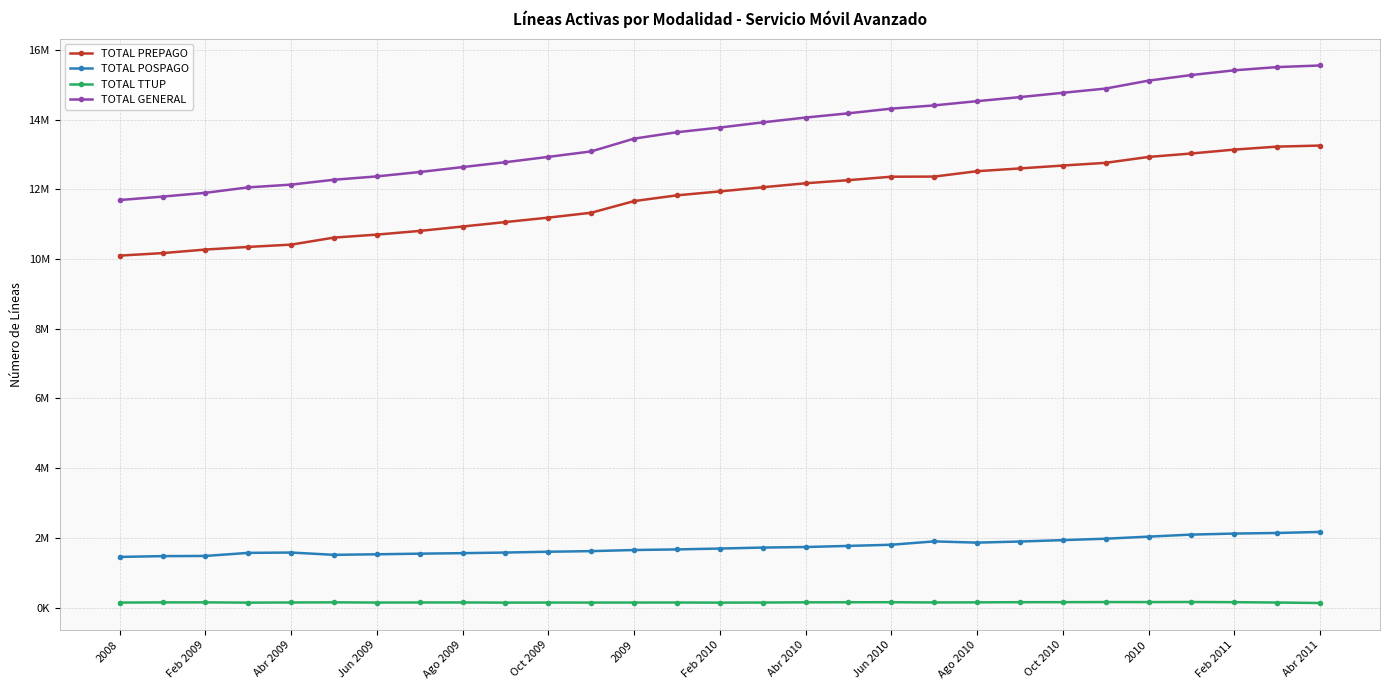

Does the chart have visible grid lines?

Yes